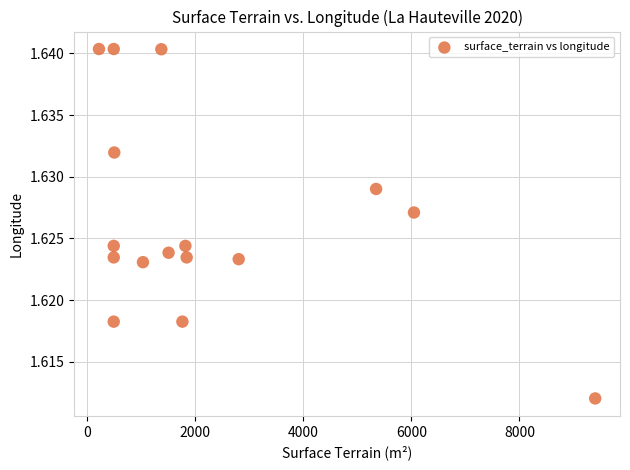

What is the range of X values (max minus min)?

9173.0